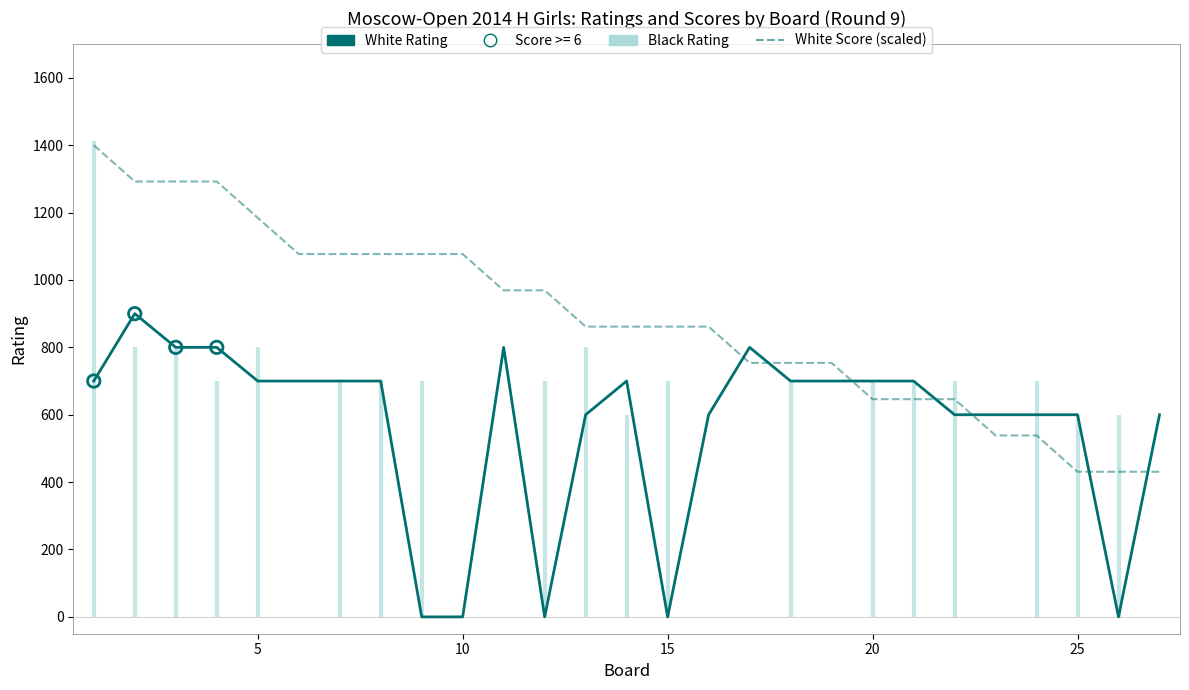

Is the value of White Rating at 21 greater than the value of White Score (scaled) at 18?

No